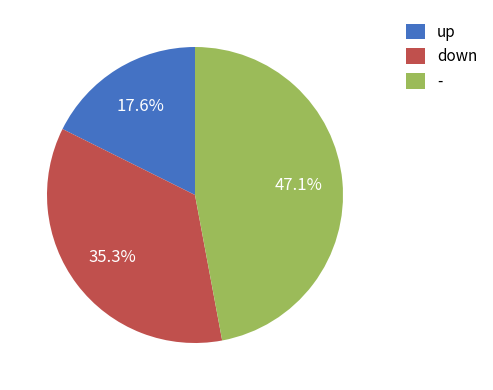

Count the number of slices in the pie.

3